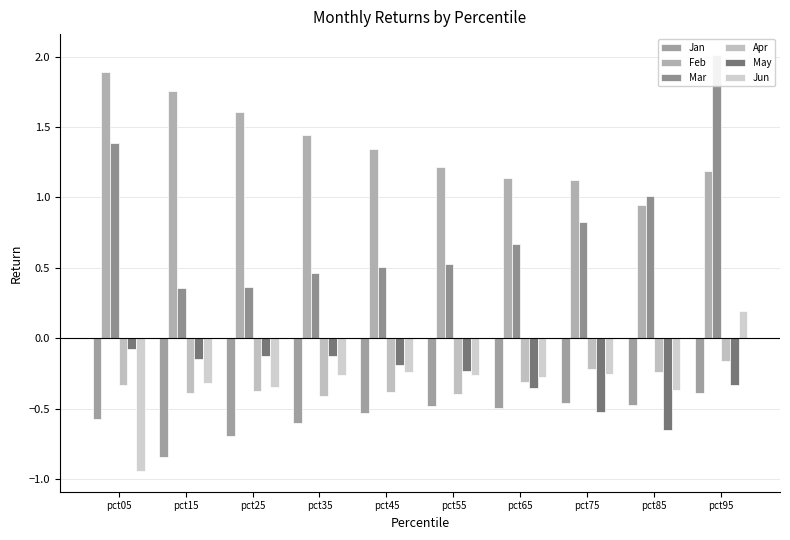

What is the value of the Jun bar at the 1st from the left?

-0.9